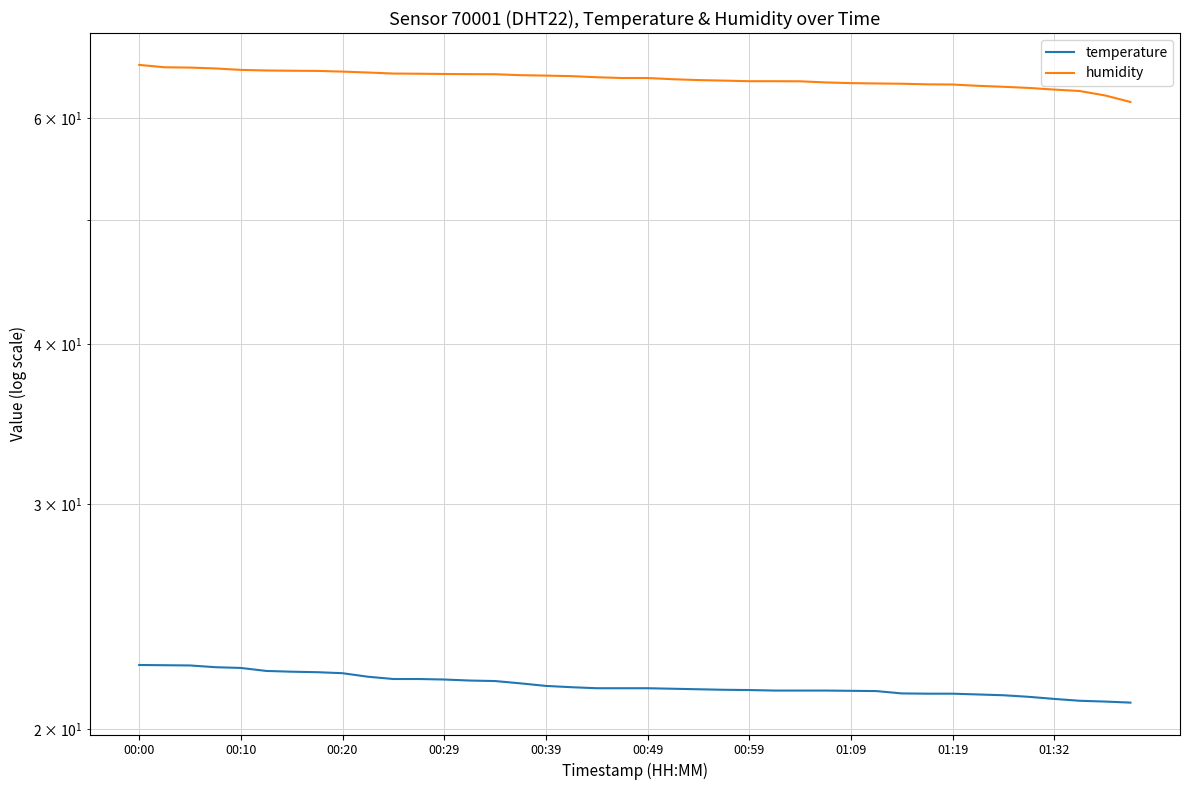

At which category is the sum across all series the highest?

00:00